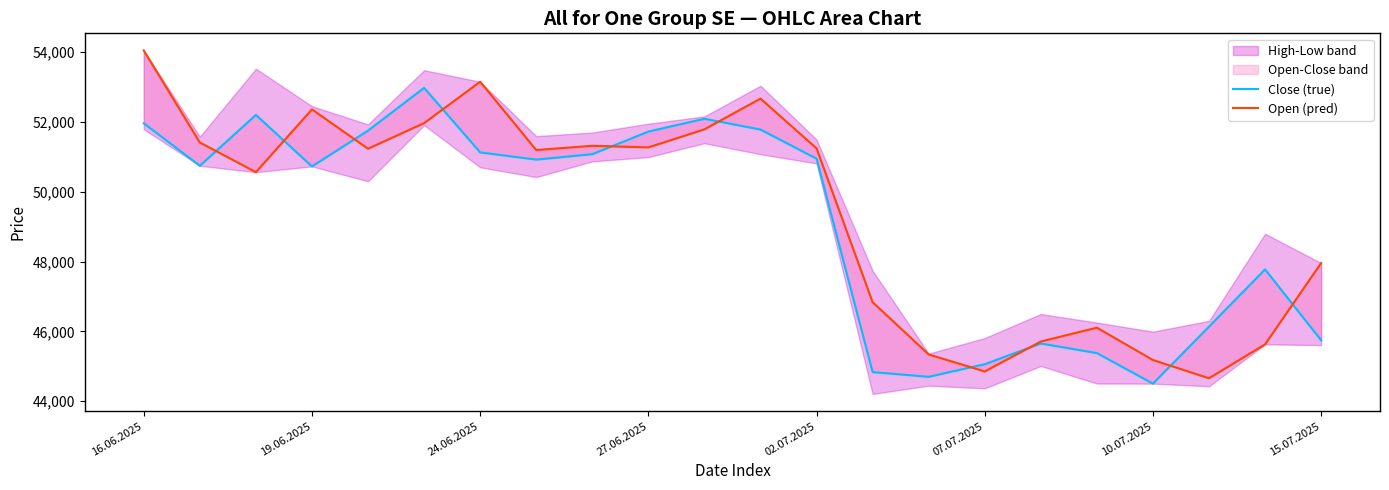

What is the smallest value displayed?

44505